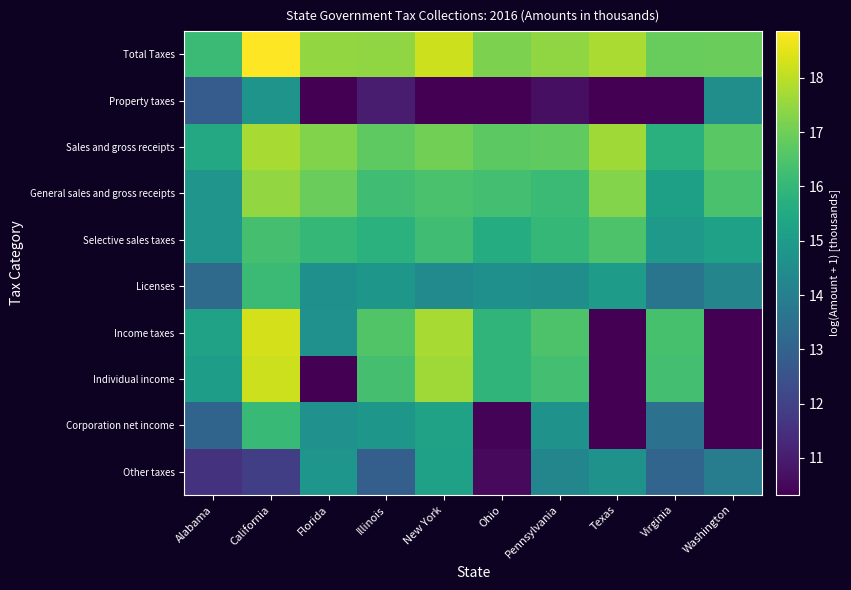

What is the difference between the highest and lowest values at Ohio?

17.2